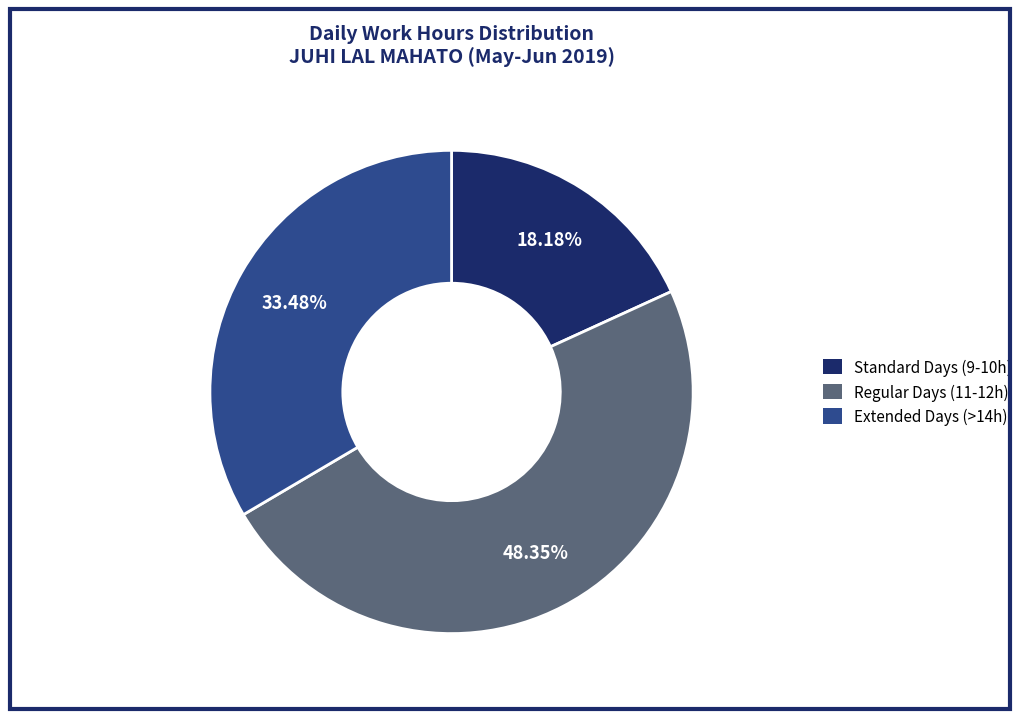

Is there any slice that represents more than half of the pie?

No